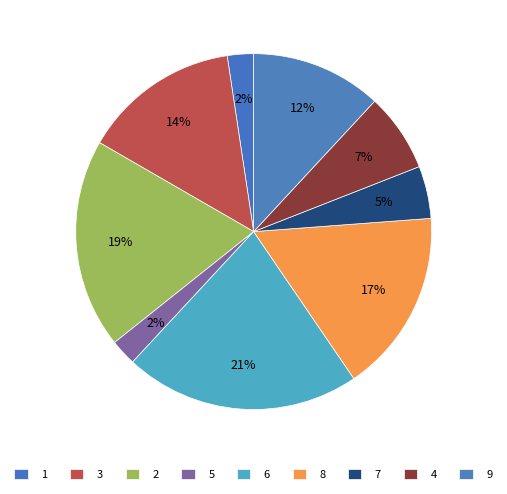

How many segments does this pie chart have?

9